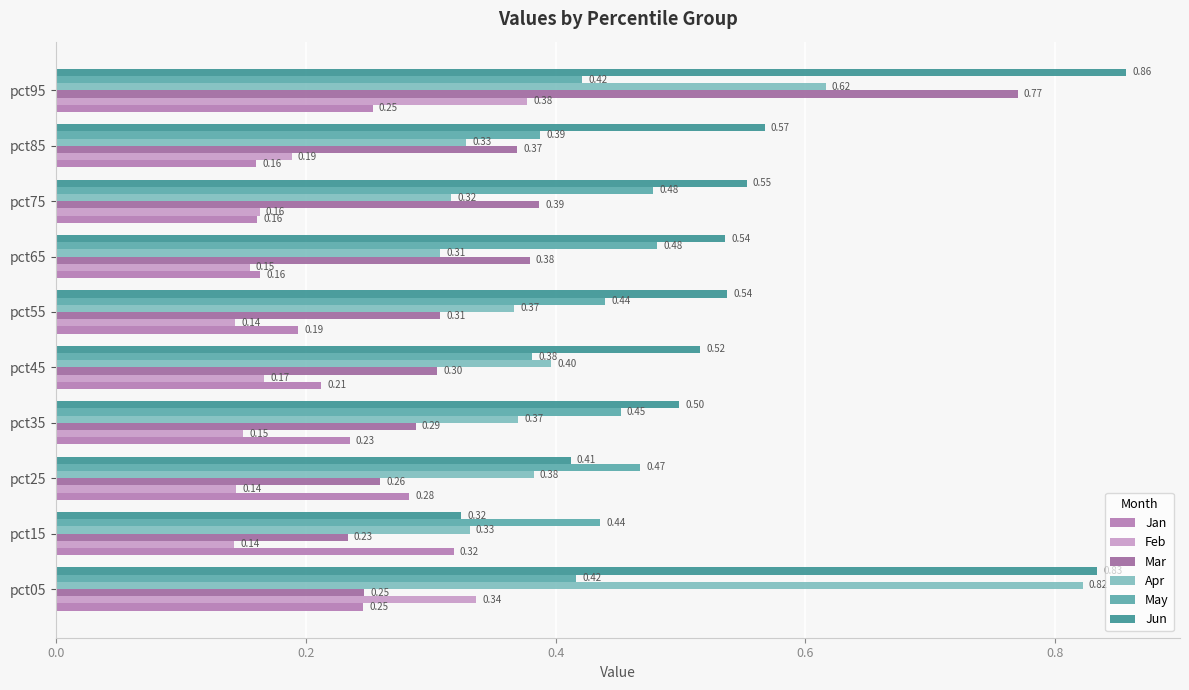

At which category is the sum across all series the highest?

pct95